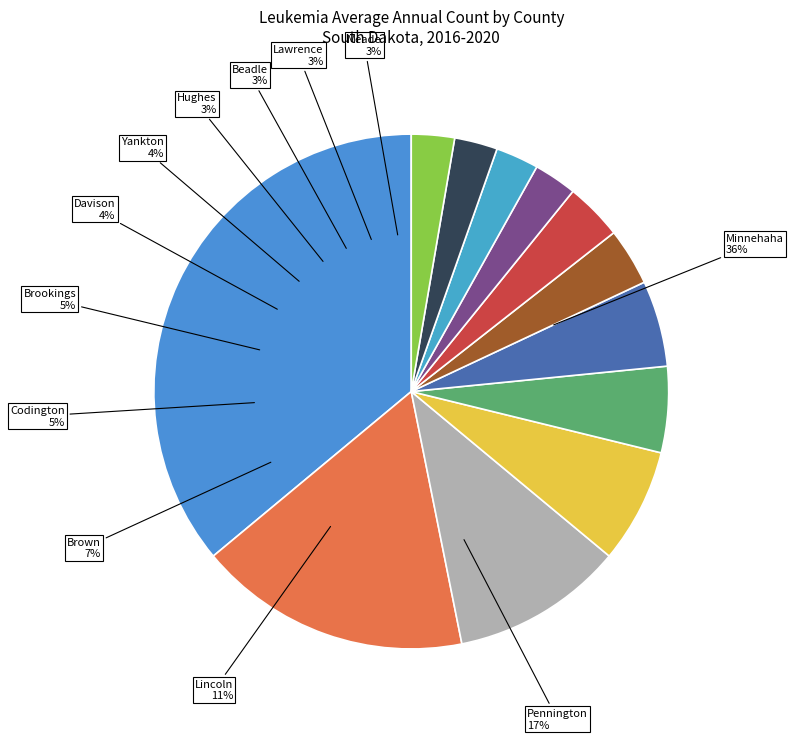

Between Beadle County and Codington County, which is larger?

Codington County